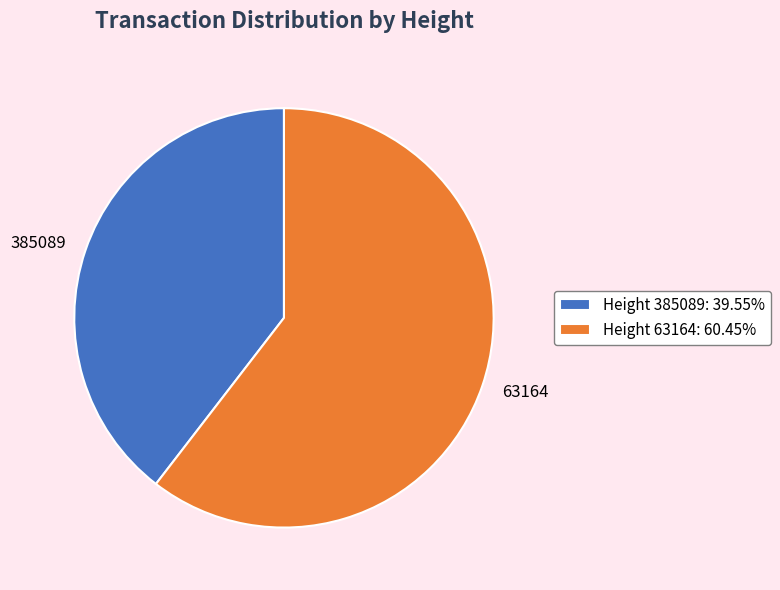

How many slices are in this pie chart?

2